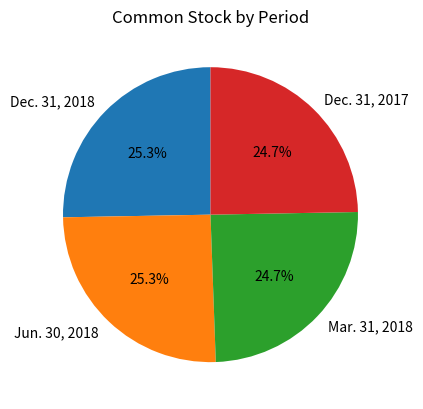

To the nearest percent, what is the average slice percentage?

25%